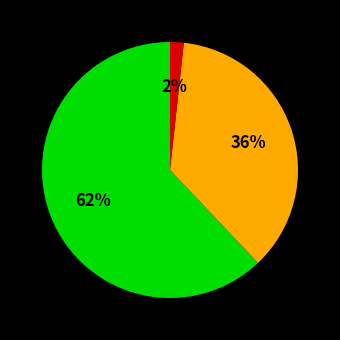

To the nearest percent, what is the average slice percentage?

33%